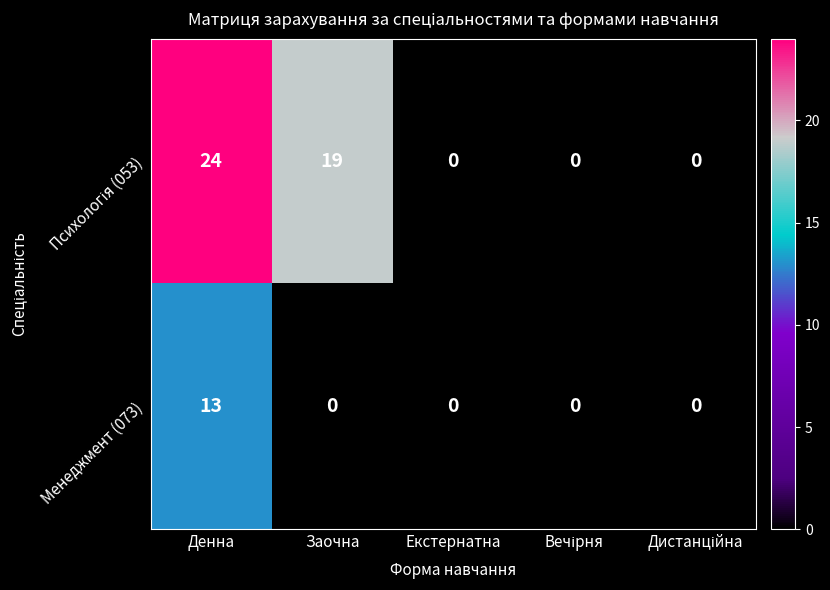

True or false: Менеджмент (073) has a value of 5 at Заочна.

False